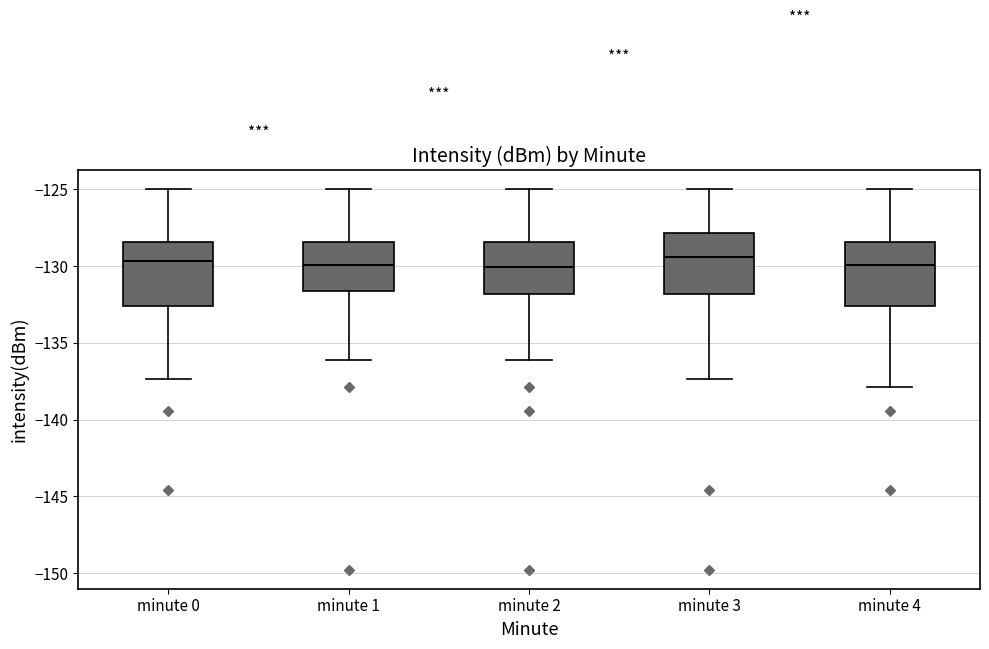

Where is the lower edge of the box for minute 0 on the y-axis? The values are not printed on the chart, so give them approximately, as read against the axis.

-132.5